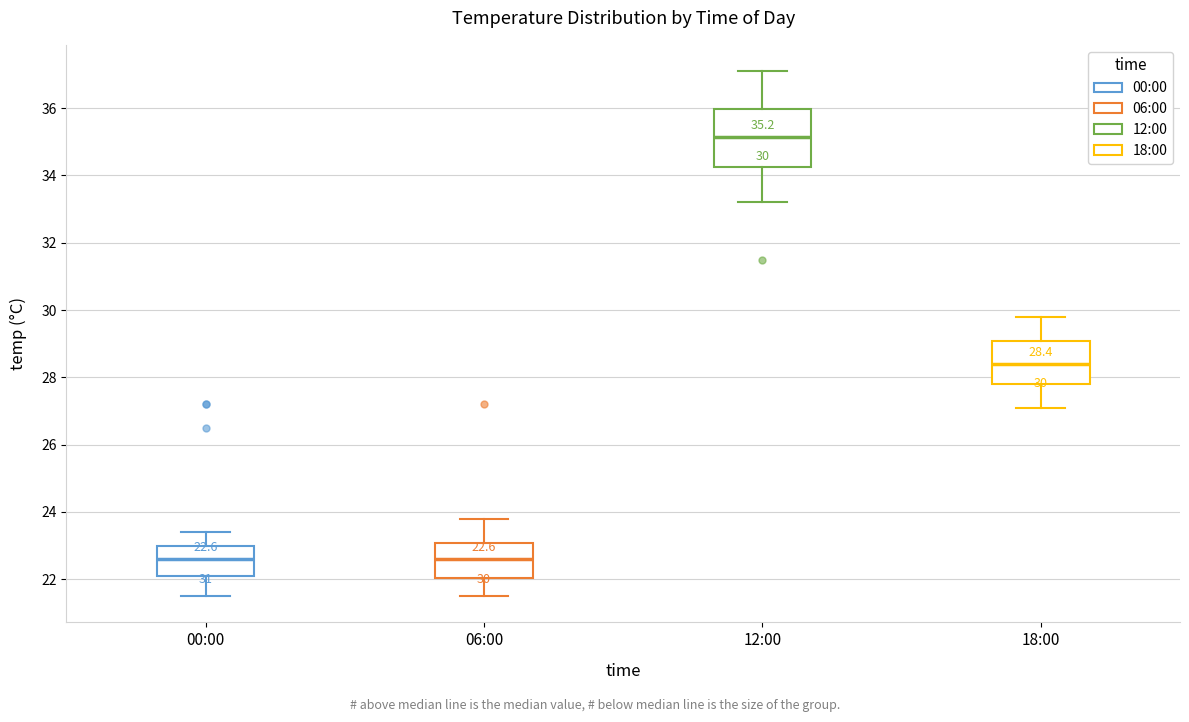

Which box is the tallest, from its lower edge to its upper edge?

12:00